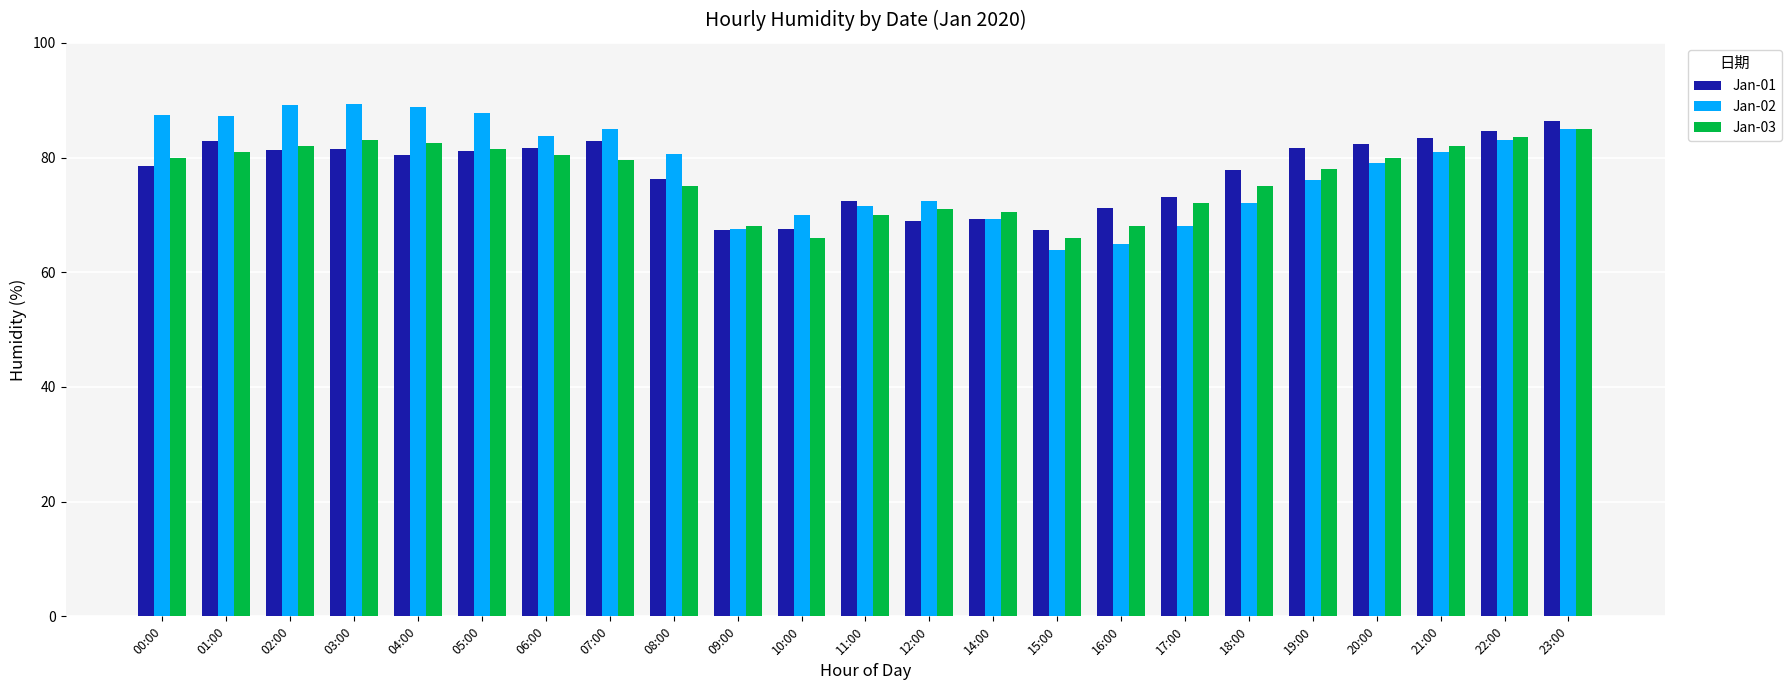

Where is Jan-01 nearest to the value 76?

08:00